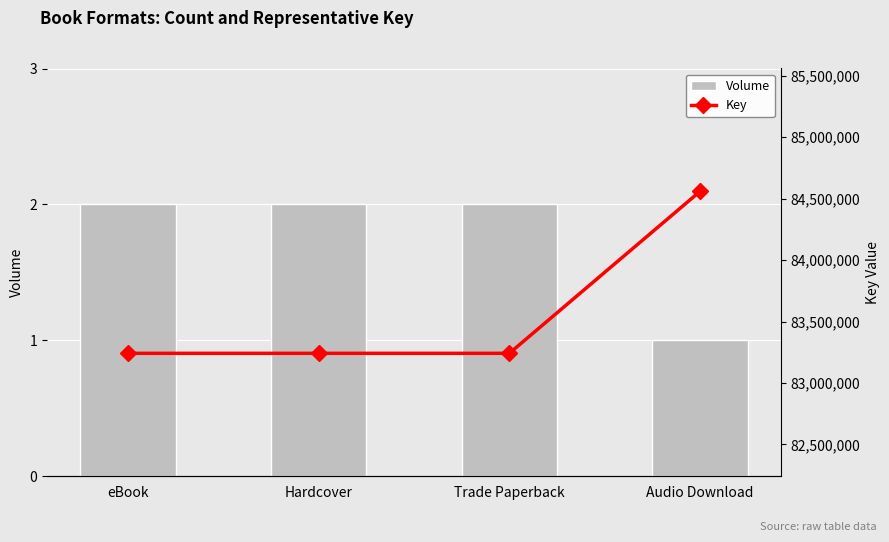

How many groups of bars are there?

4